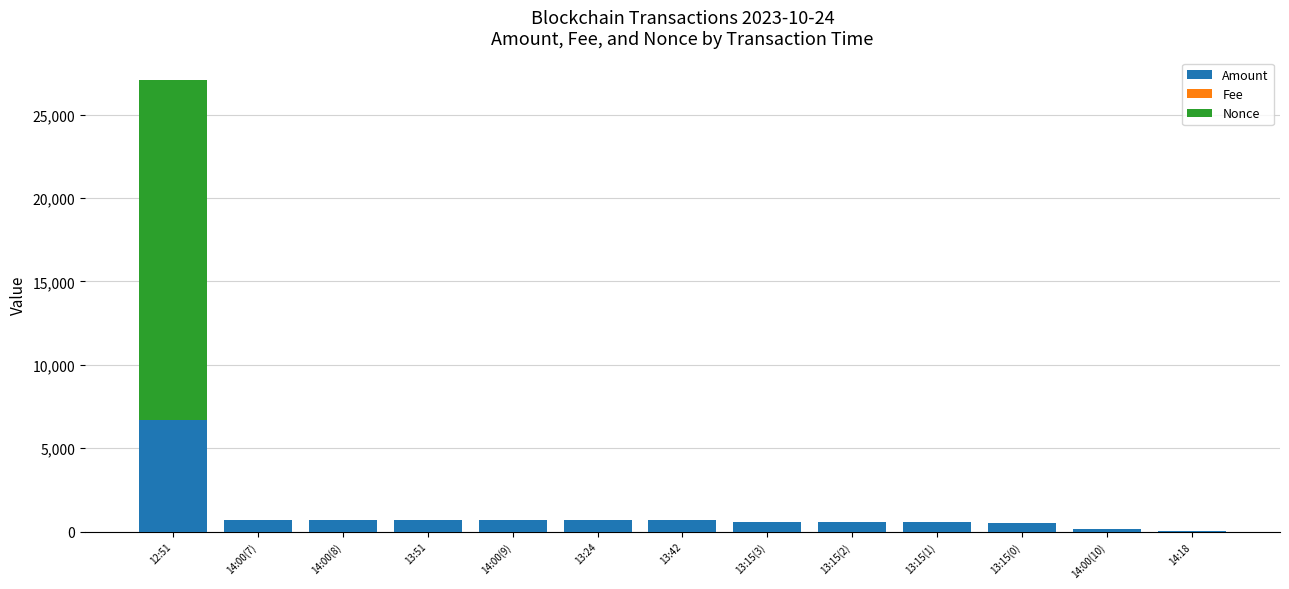

At which category is the sum across all series the highest?

12:51